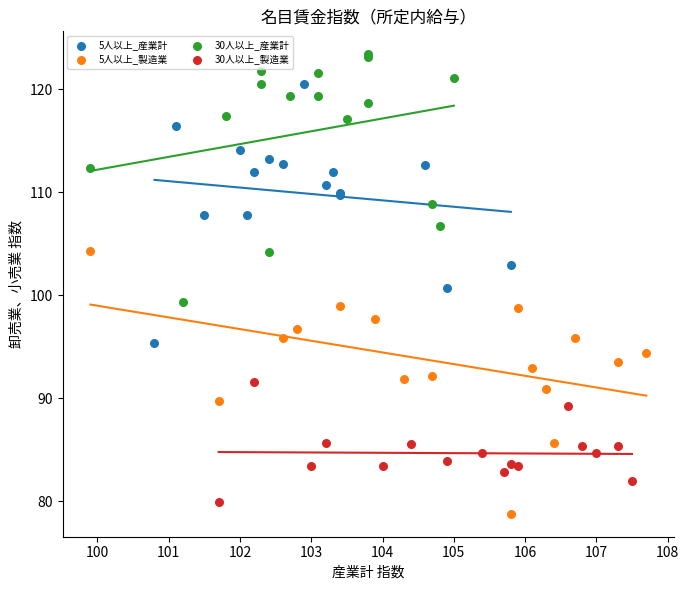

Which series reaches the maximum Y coordinate?

30人以上_産業計